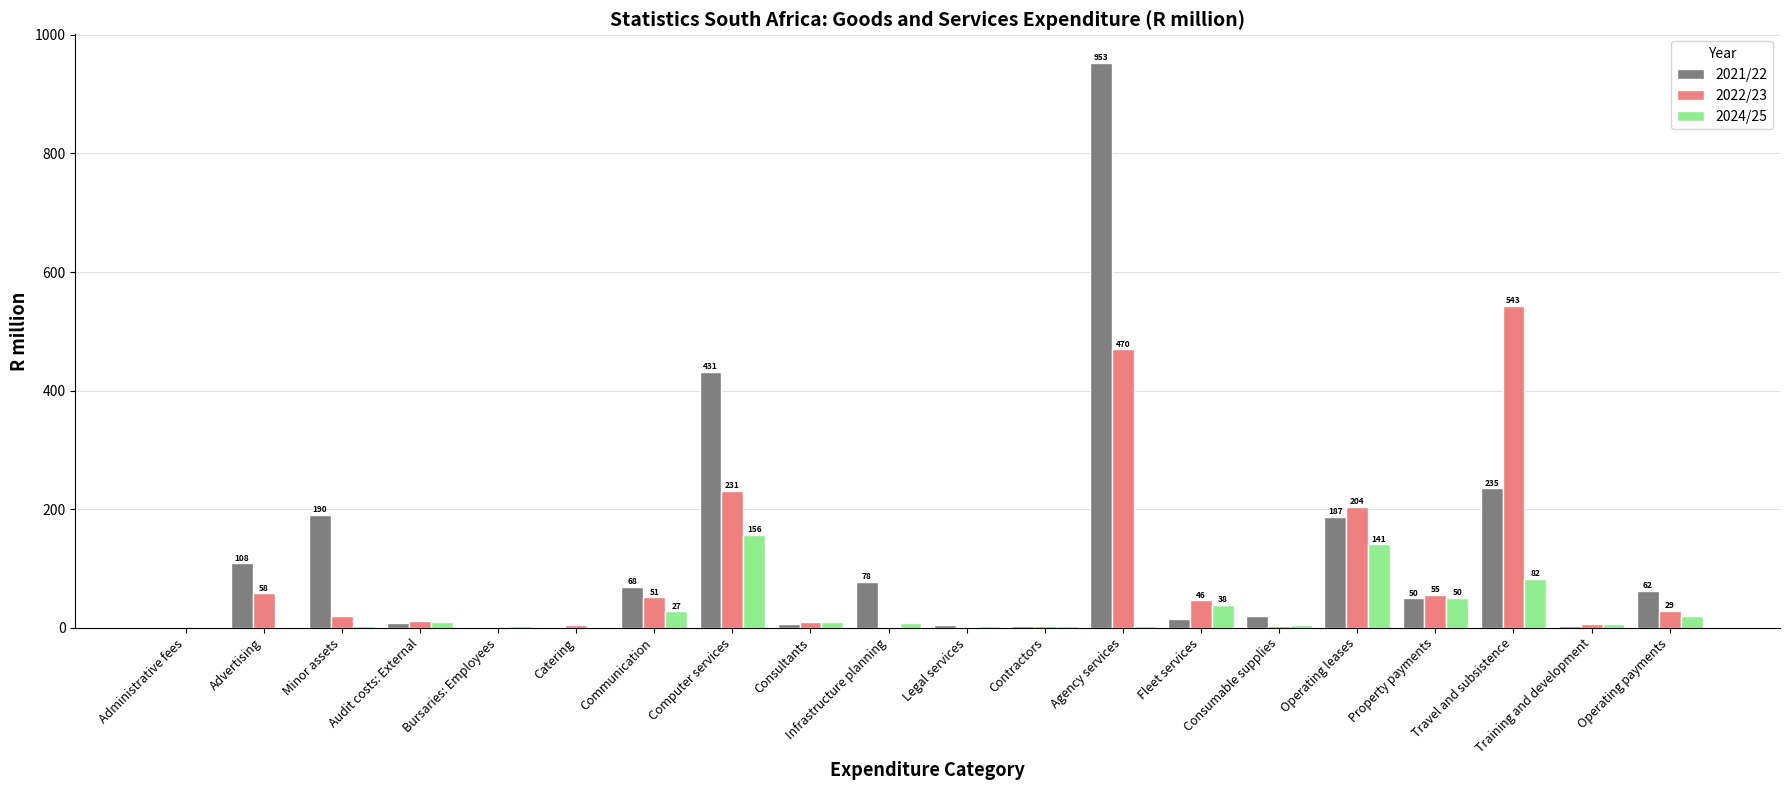

What is the greatest value displayed?

953.4